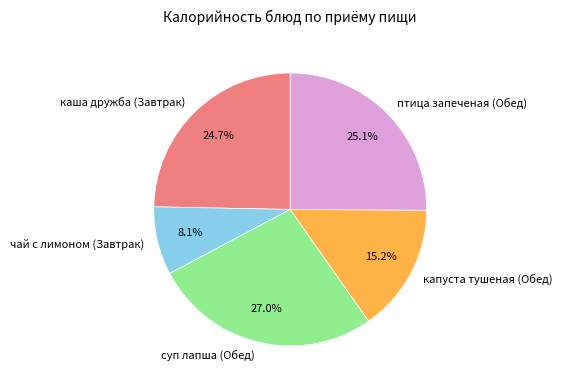

True or false: чай с лимоном (Завтрак) accounts for 8% of the total.

True